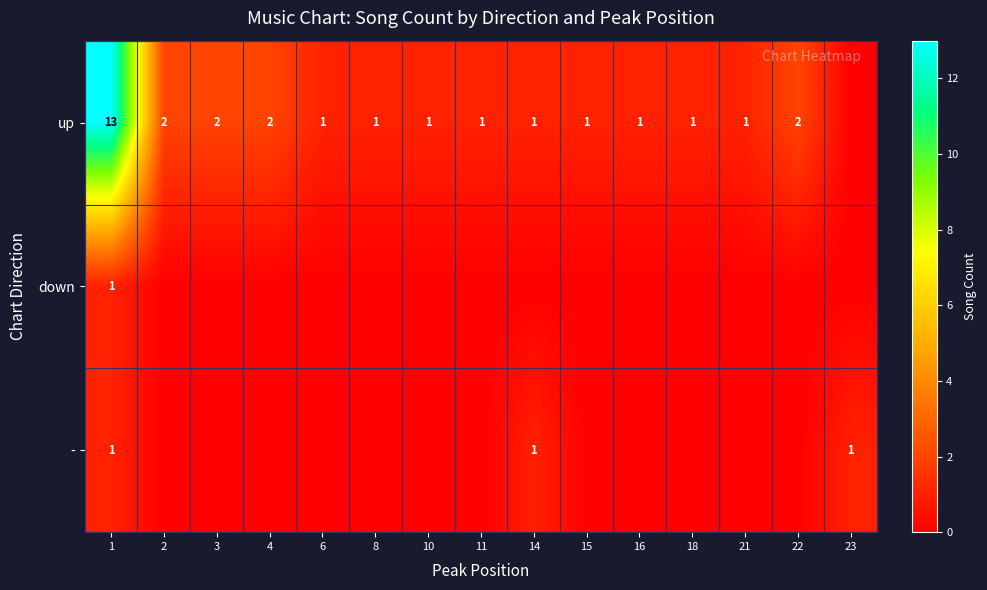

What is the sum of the up values at 22 and 2?

4